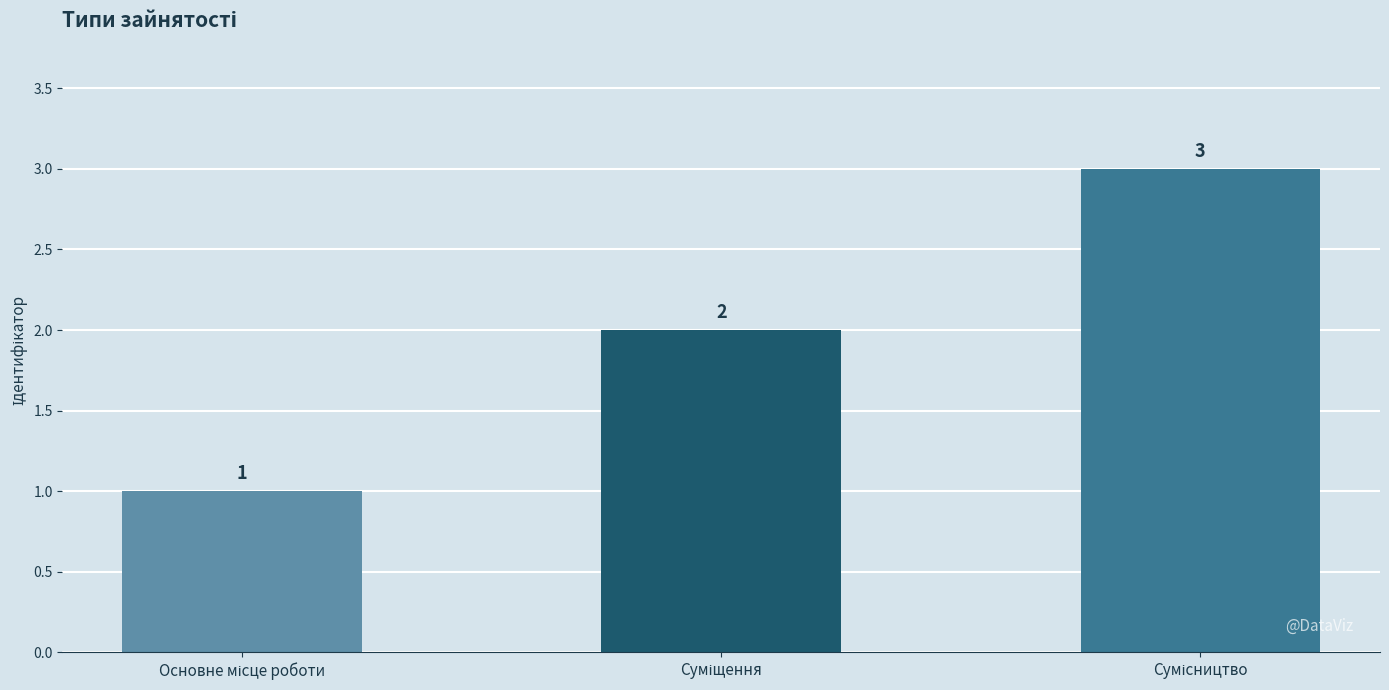

What is the value of the 1st bar from the left?

1